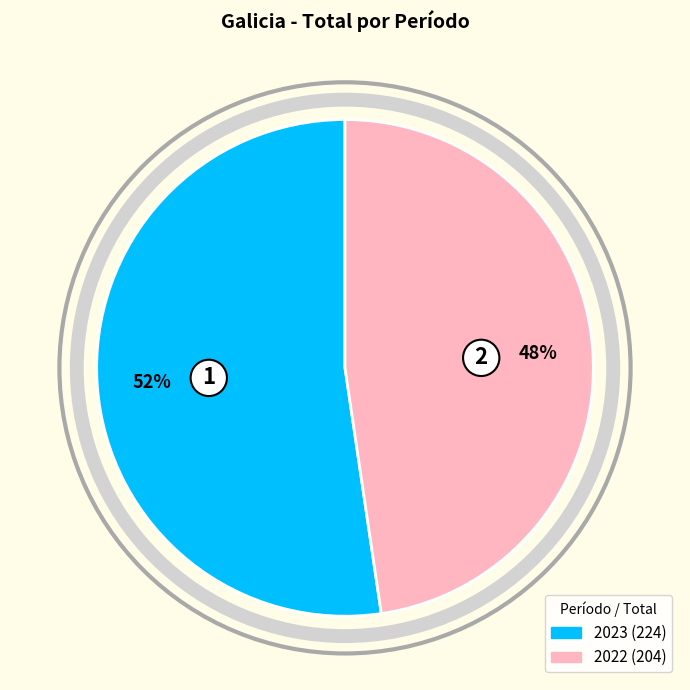

True or false: 2023 accounts for 52% of the total.

True